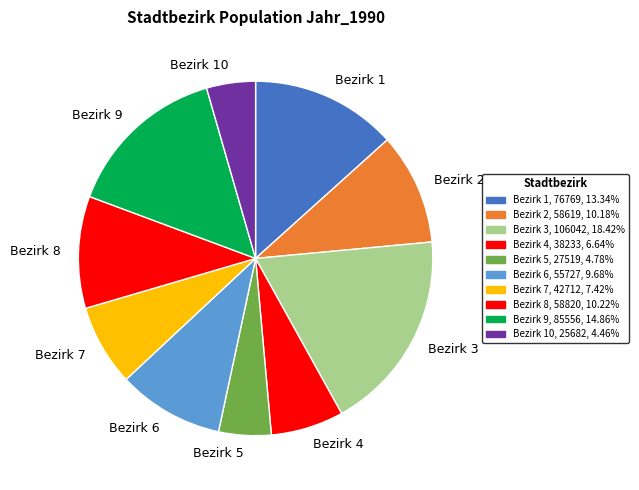

Which slice is the largest?

Bezirk 3